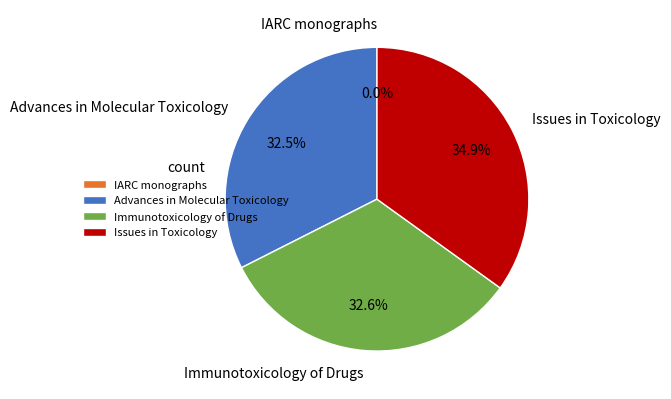

Does Issues in Toxicology account for over 50% of the chart?

No